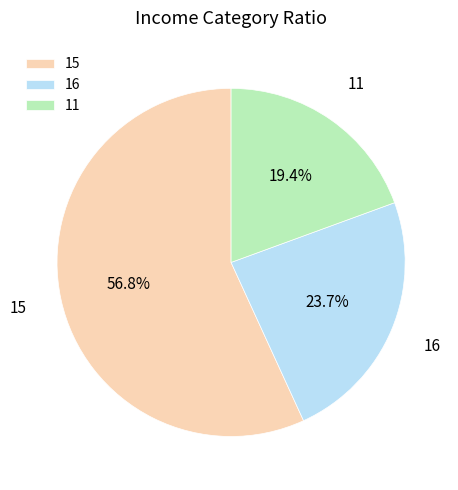

Count the number of slices in the pie.

3